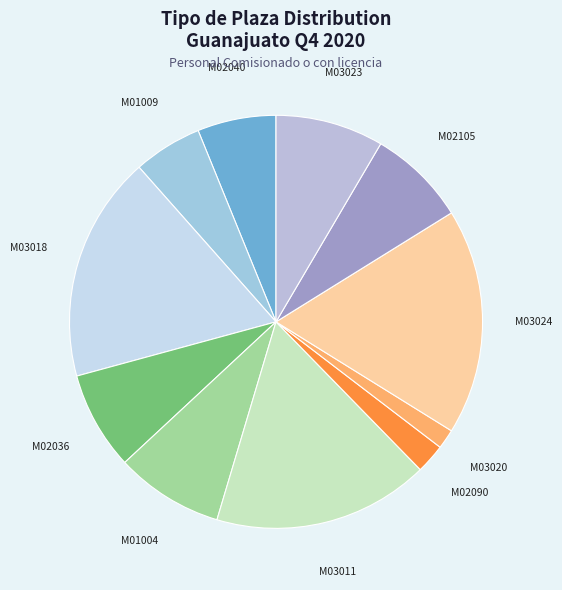

Do M01009 and M03020 together represent more than half of the pie?

No